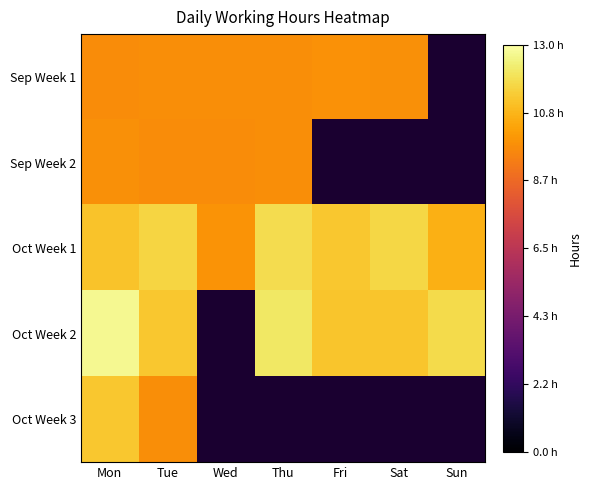

Which series has the largest total across all categories?

Oct Week 1